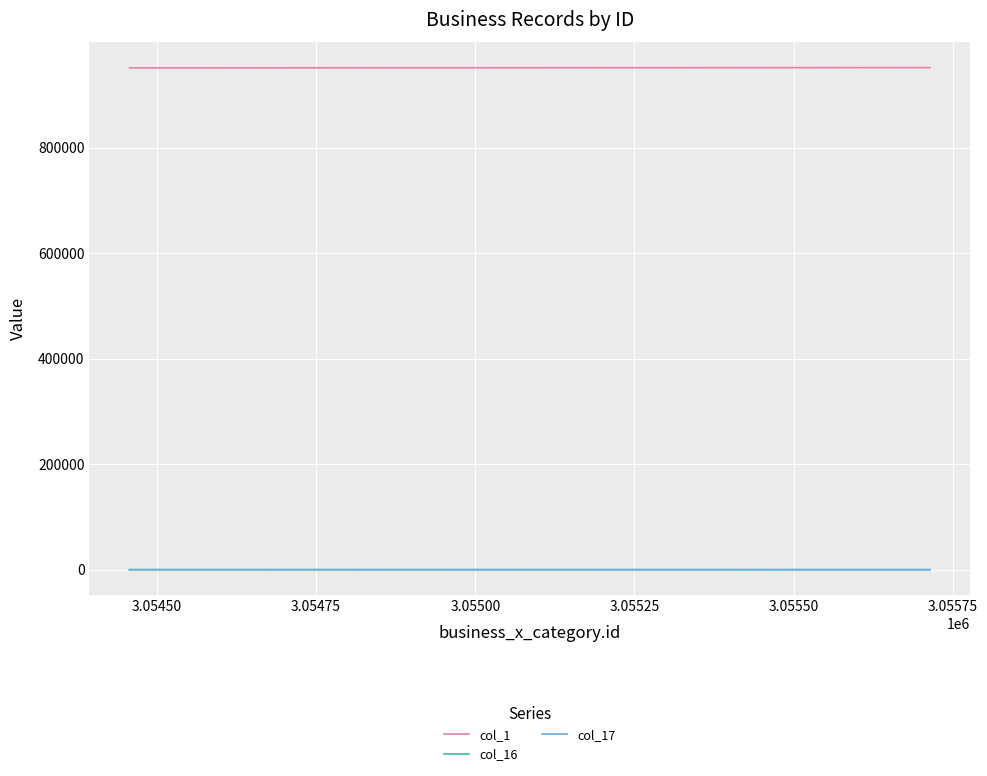

What is the average value of the col_17 series?

-95.6